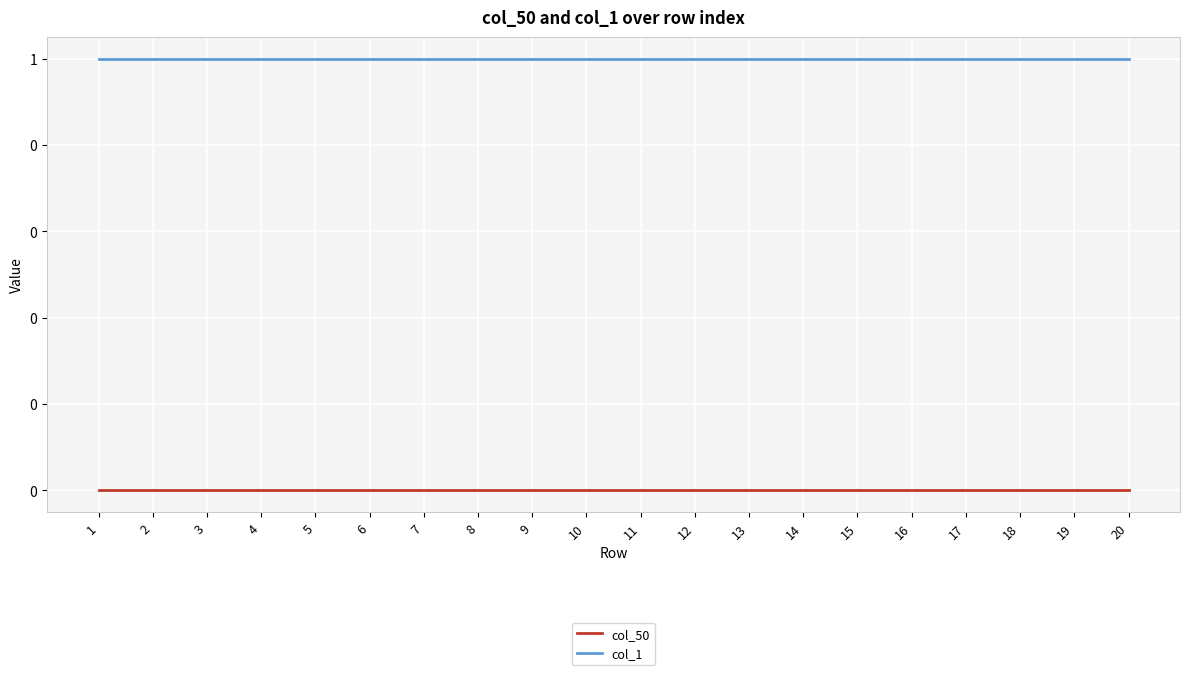

True or false: col_50 and col_1 cross at least once.

False